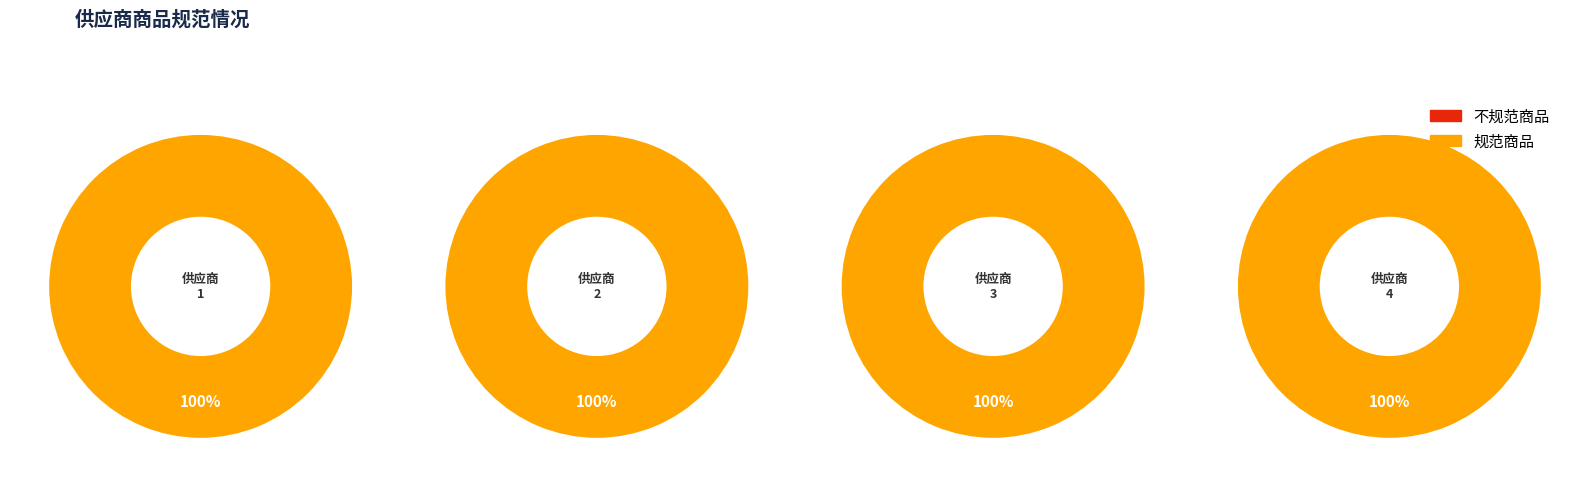

To the nearest percent, what percentage of the pie is 1?

25%